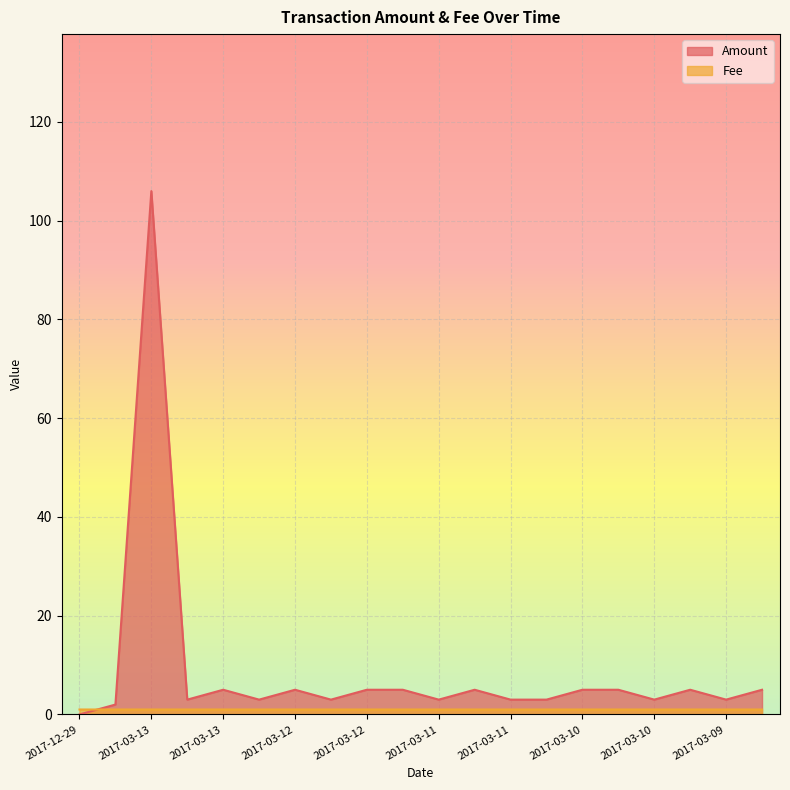

What is the total value across all series at 2017-03-11?

6.0